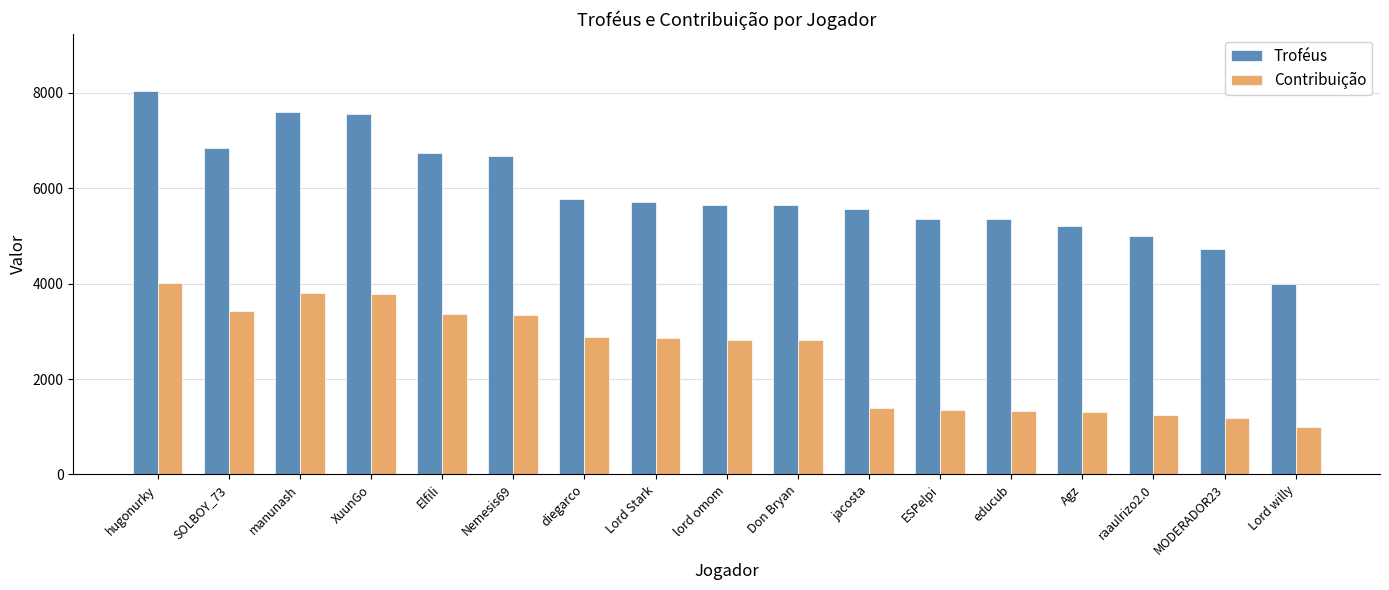

Are the bars grouped side by side (vs. stacked)?

Yes